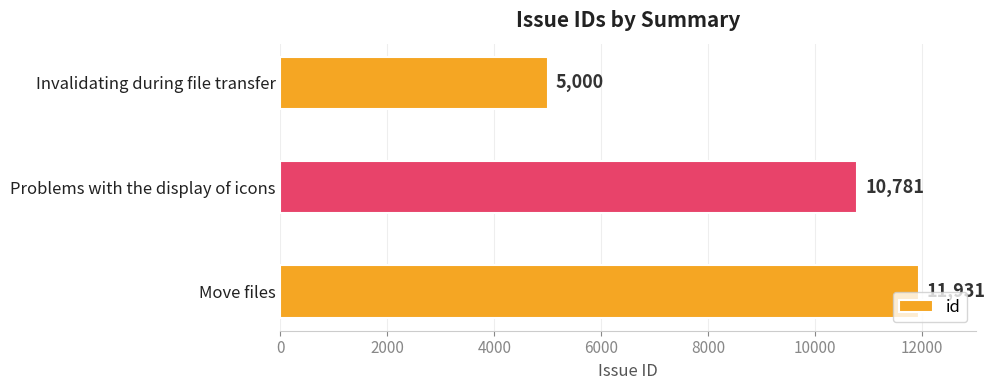

What is the minimum value shown in the chart?

5000